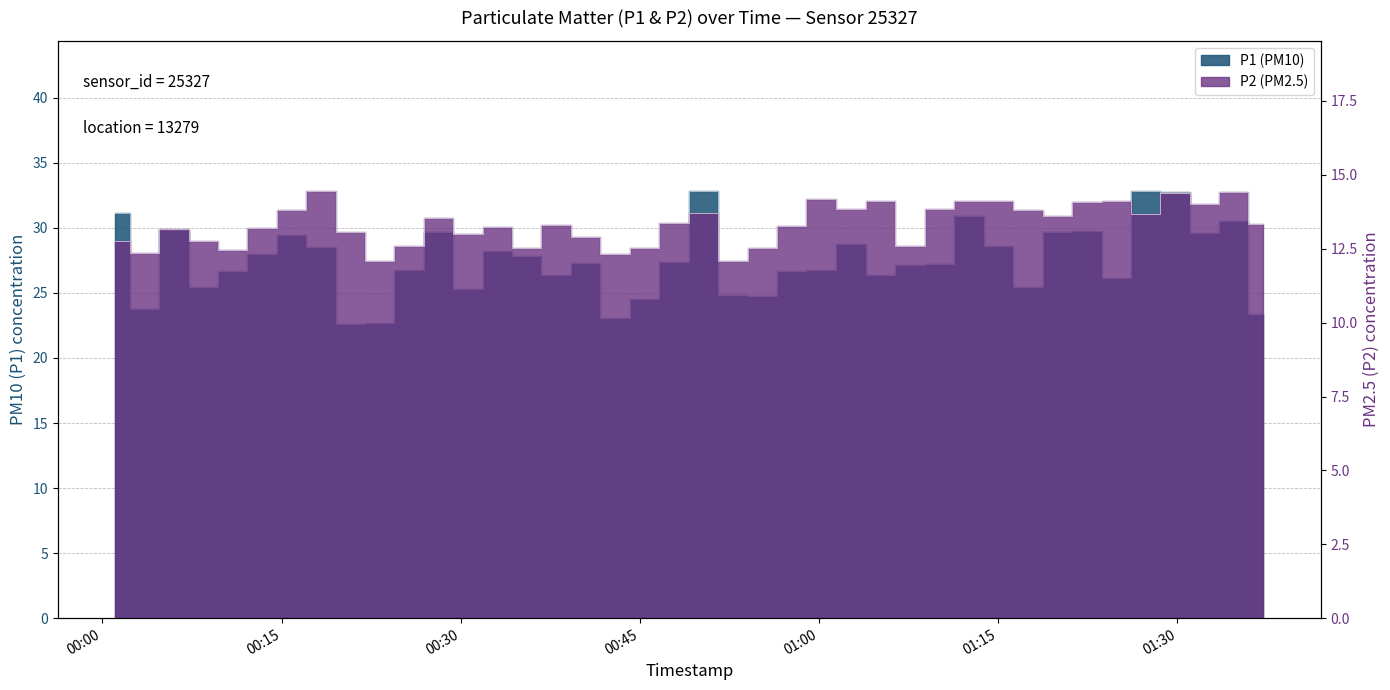

What is the minimum value shown in the chart?

12.1